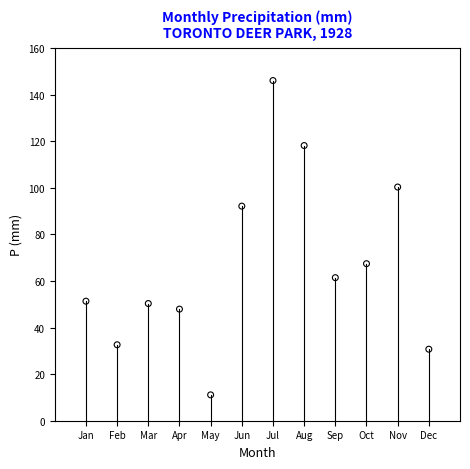

What Y value in the scatter plot is closest to 78?

67.4